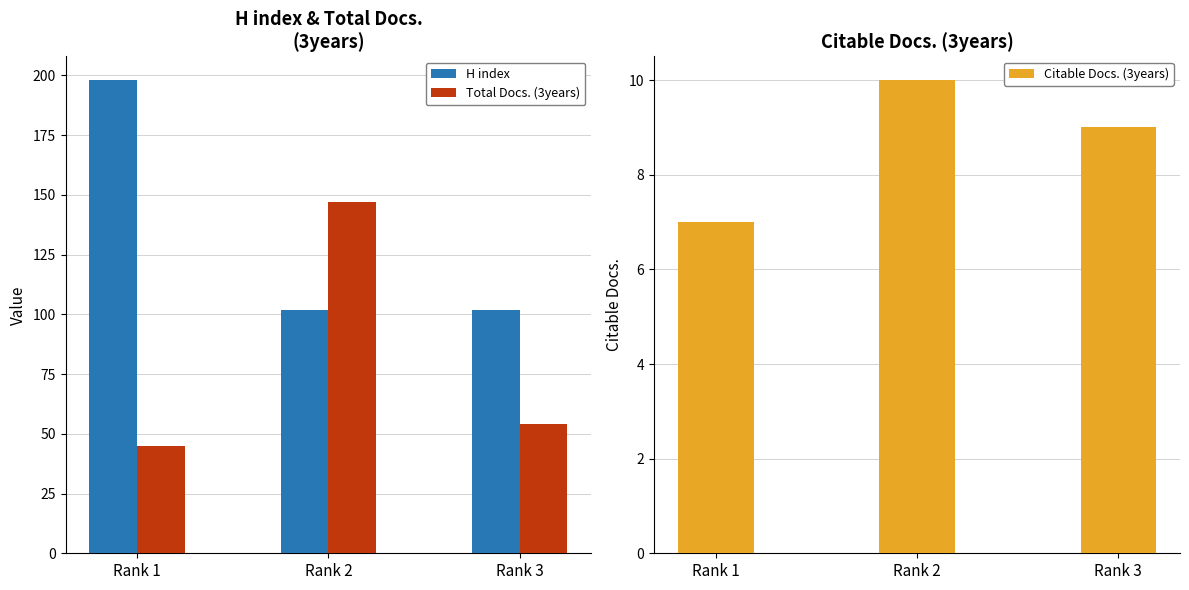

How many bars are there in each group?

3